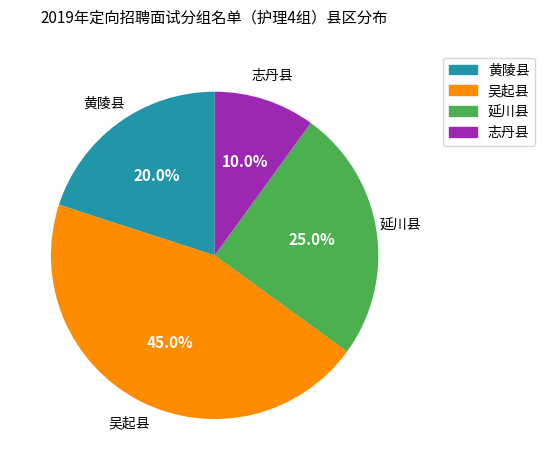

What is the total percentage of 延川县 and 黄陵县?

45.0%